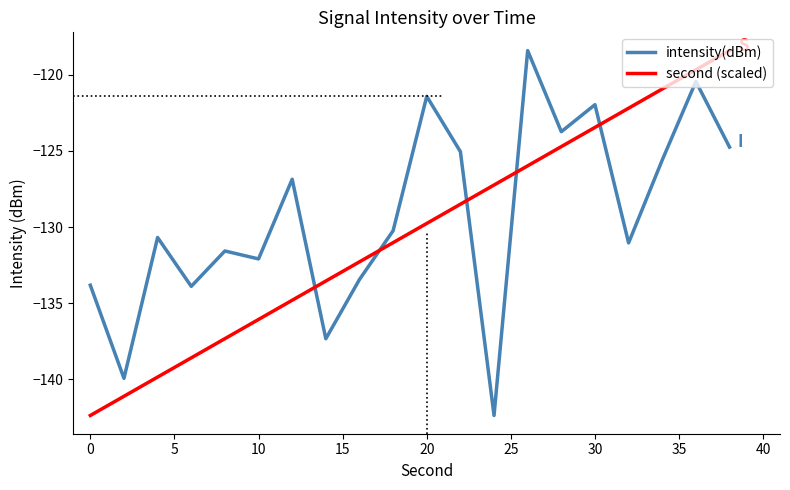

List the series in order of their overall mean, lowest first.

second (scaled), intensity(dBm)